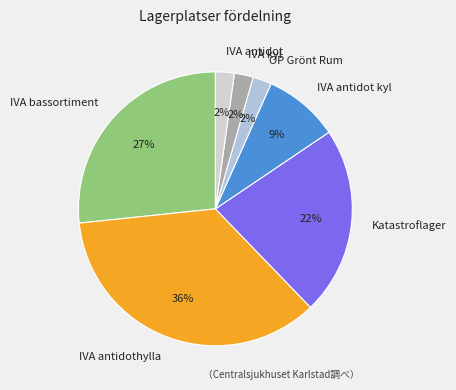

Combined, do OP Grönt Rum and IVA antidot kyl account for over 50%?

No